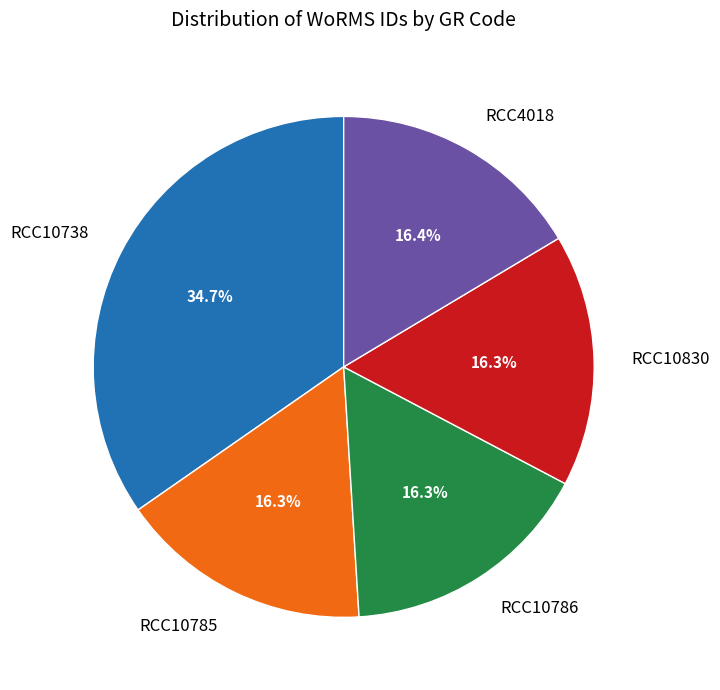

To the nearest percent, what is the difference between the largest and smallest slice percentages?

18%